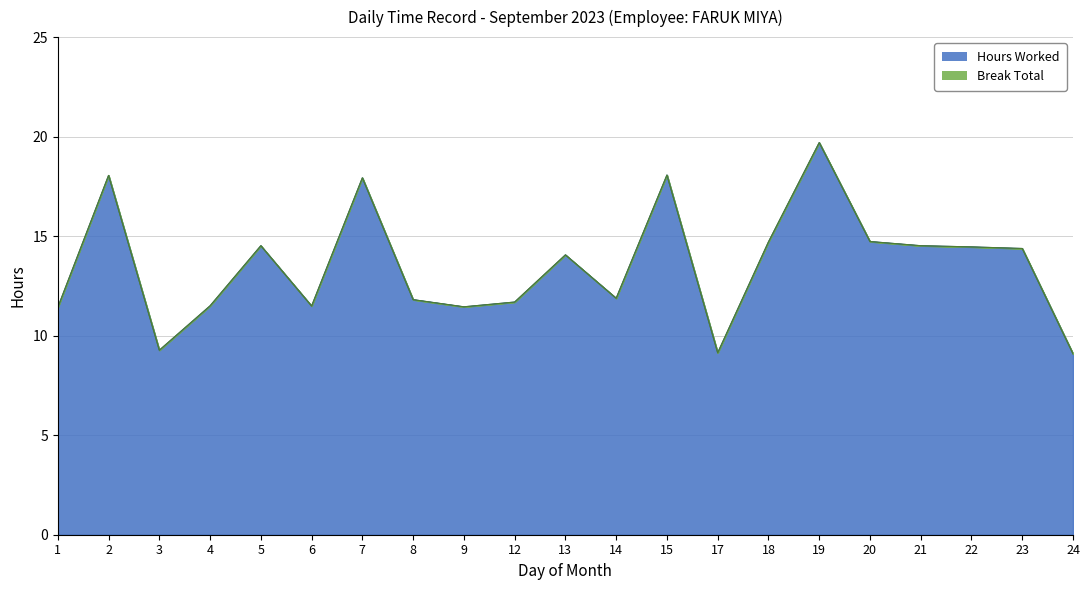

What is the difference between the second highest and minimum values?

9.0